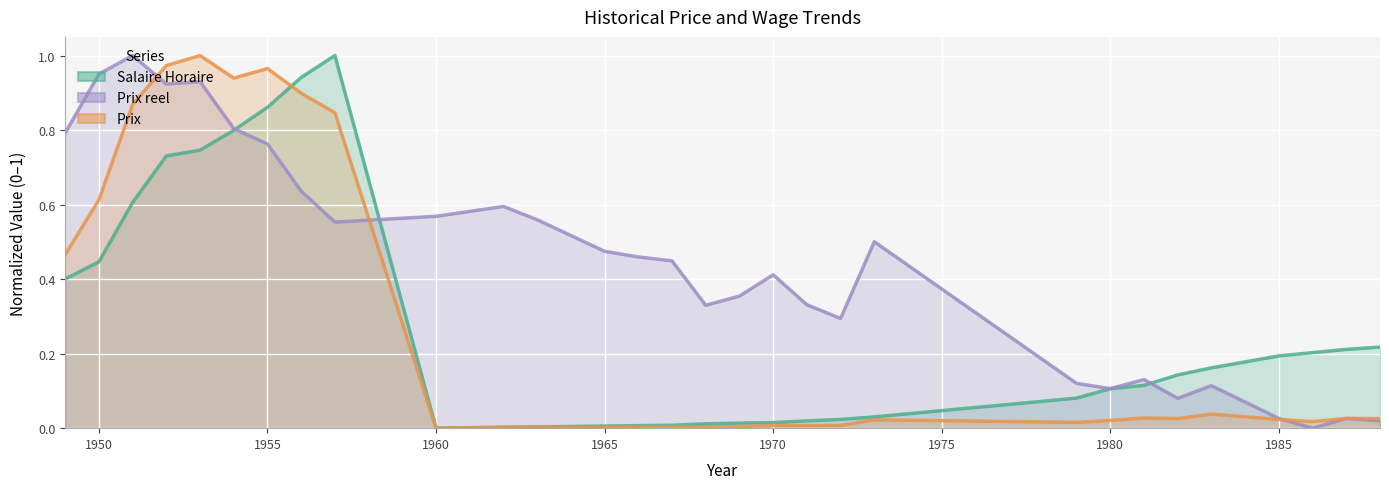

Rank the categories by Prix value from highest to lowest.

1953, 1952, 1955, 1954, 1956, 1951, 1957, 1950, 1949, 1983, 1981, 1987, 1982, 1988, 1985, 1973, 1980, 1986, 1979, 1972, 1970, 1971, 1969, 1967, 1966, 1963, 1965, 1962, 1968, 1960